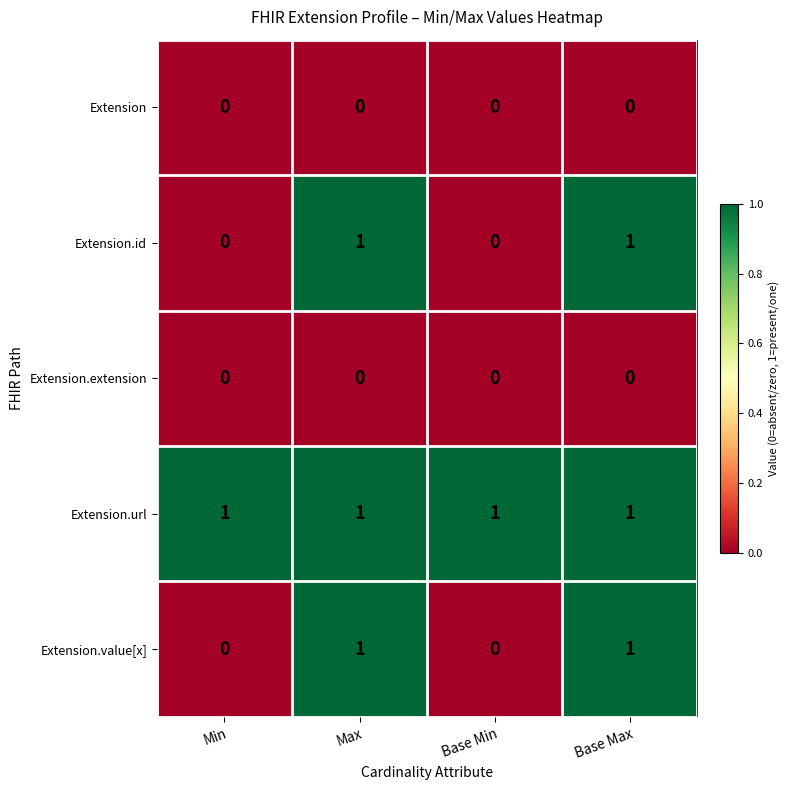

How many Extension.value[x] values are between 0 and 1?

4